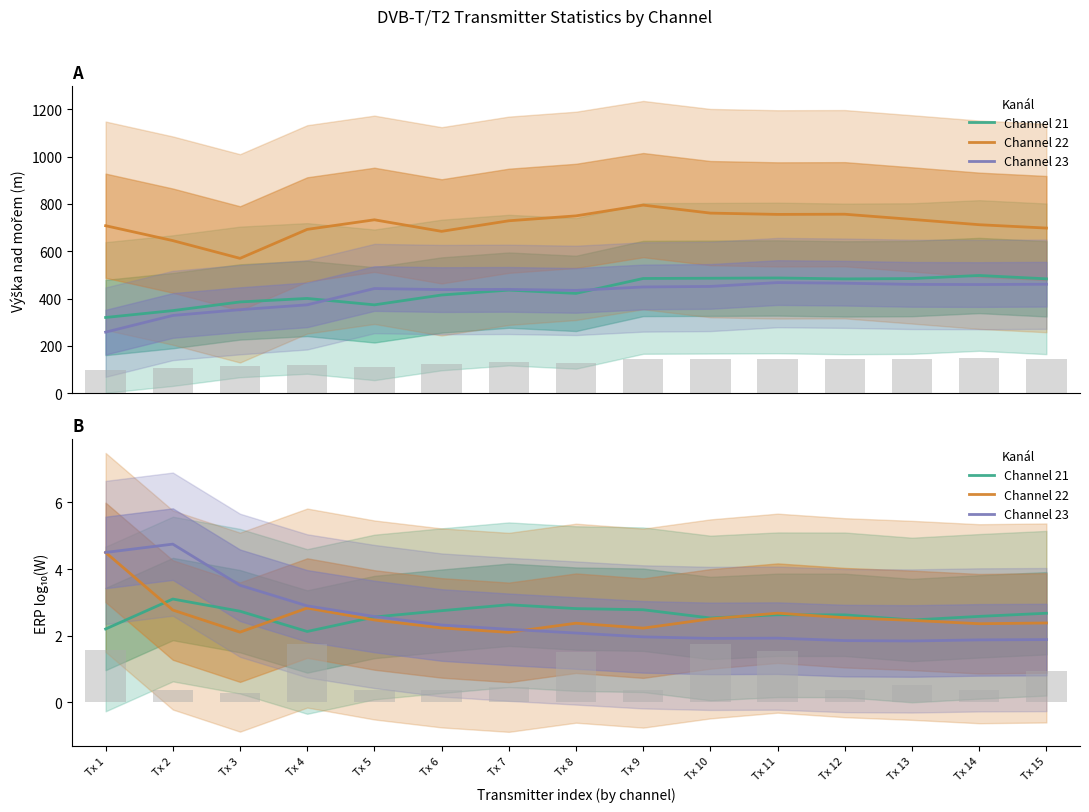

What are all the series names shown in the legend?

Channel 21, Channel 22, Channel 23